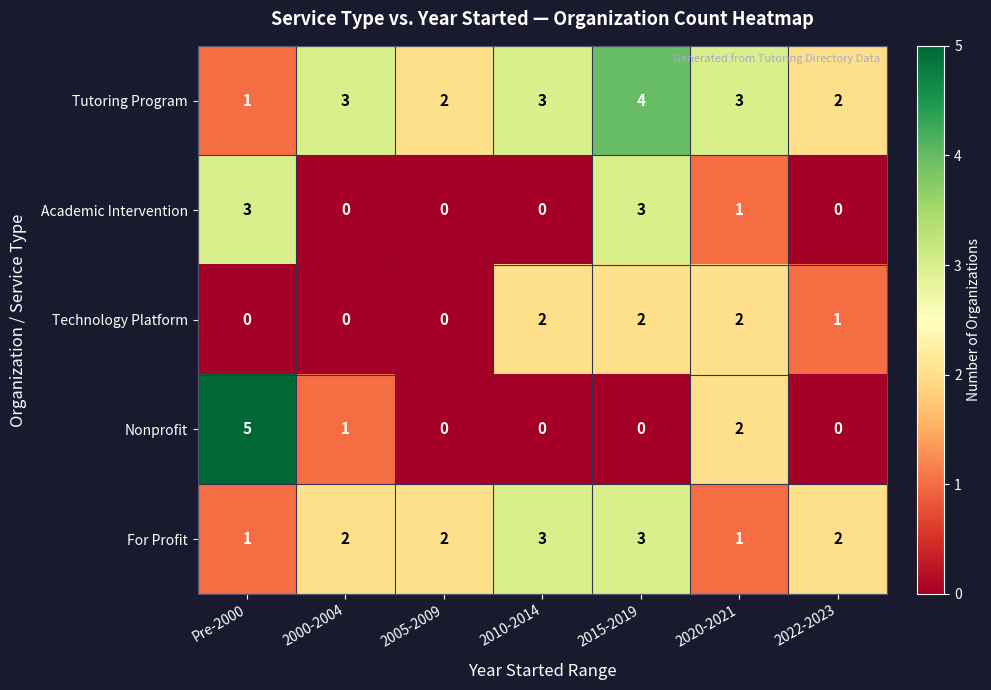

Which series has the largest range (max minus min)?

Nonprofit